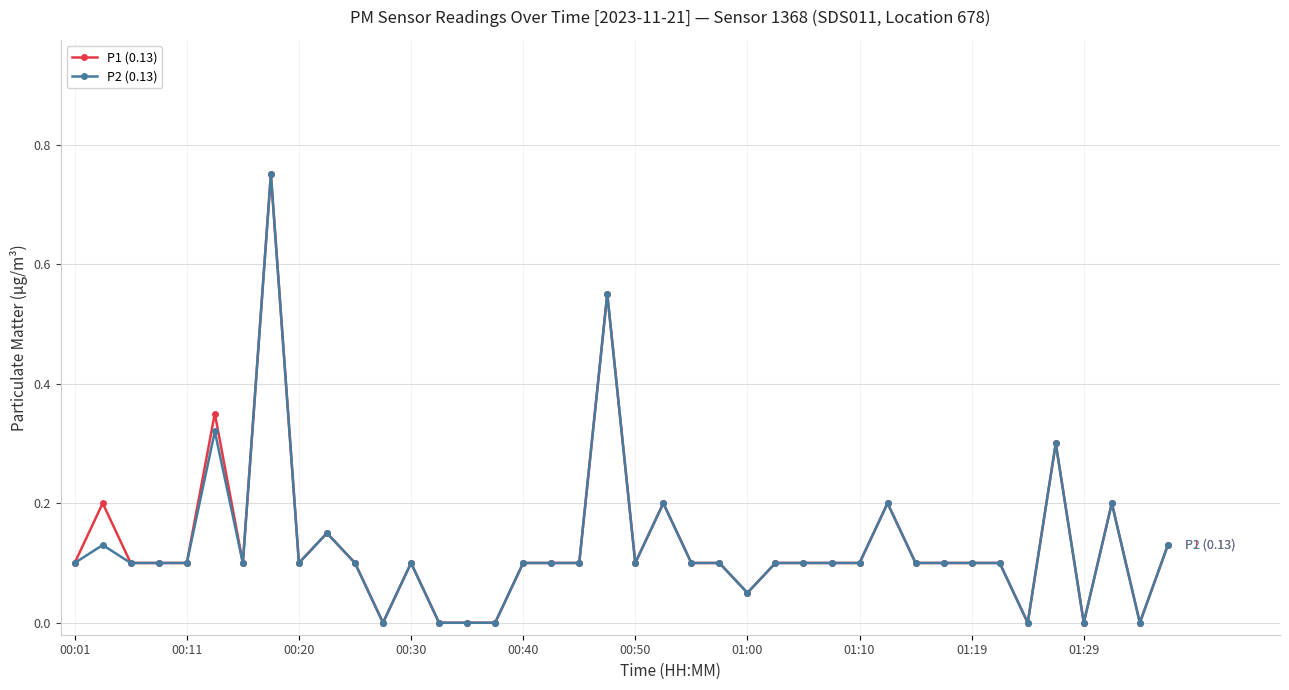

True or false: P2 (0.13) has more than 2 interior local peaks.

True